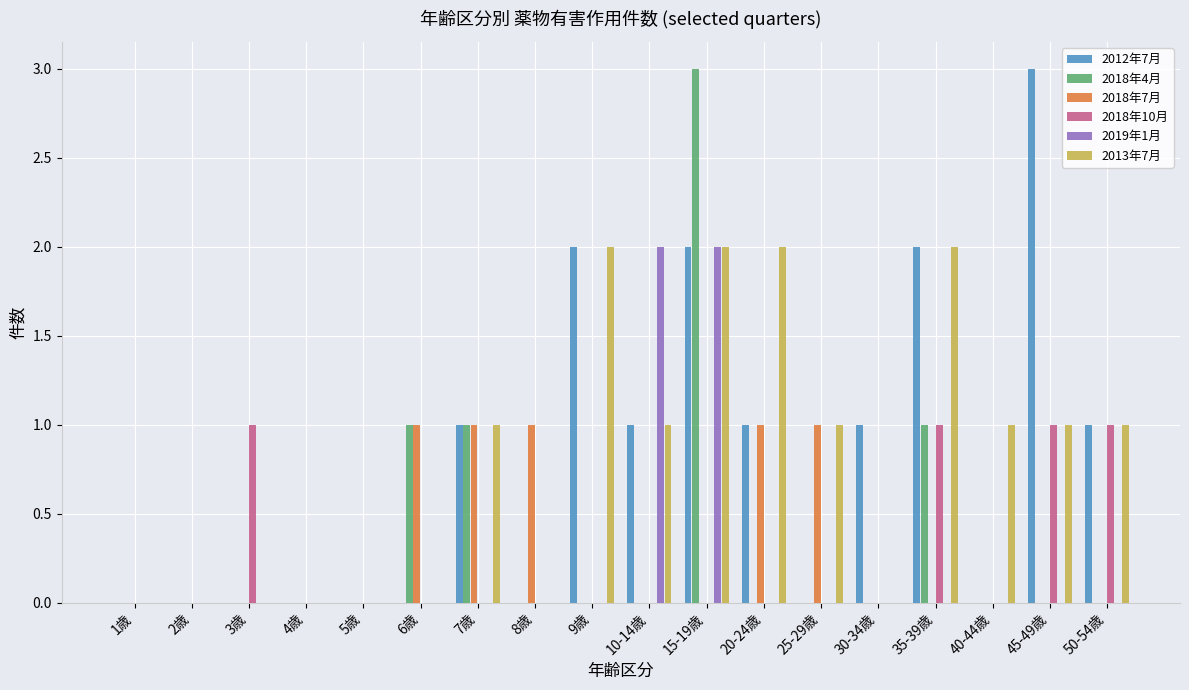

Reading left to right, extract all data points from this chart.

2012年7月: 1歳=0	2歳=0	3歳=0	4歳=0	5歳=0	6歳=0	7歳=1	8歳=0	9歳=2	10-14歳=1	15-19歳=2	20-24歳=1	25-29歳=0	30-34歳=1	35-39歳=2	40-44歳=0	45-49歳=3	50-54歳=1
2018年4月: 1歳=0	2歳=0	3歳=0	4歳=0	5歳=0	6歳=1	7歳=1	8歳=0	9歳=0	10-14歳=0	15-19歳=3	20-24歳=0	25-29歳=0	30-34歳=0	35-39歳=1	40-44歳=0	45-49歳=0	50-54歳=0
2018年7月: 1歳=0	2歳=0	3歳=0	4歳=0	5歳=0	6歳=1	7歳=1	8歳=1	9歳=0	10-14歳=0	15-19歳=0	20-24歳=1	25-29歳=1	30-34歳=0	35-39歳=0	40-44歳=0	45-49歳=0	50-54歳=0
2018年10月: 1歳=0	2歳=0	3歳=1	4歳=0	5歳=0	6歳=0	7歳=0	8歳=0	9歳=0	10-14歳=0	15-19歳=0	20-24歳=0	25-29歳=0	30-34歳=0	35-39歳=1	40-44歳=0	45-49歳=1	50-54歳=1
2019年1月: 1歳=0	2歳=0	3歳=0	4歳=0	5歳=0	6歳=0	7歳=0	8歳=0	9歳=0	10-14歳=2	15-19歳=2	20-24歳=0	25-29歳=0	30-34歳=0	35-39歳=0	40-44歳=0	45-49歳=0	50-54歳=0
2013年7月: 1歳=0	2歳=0	3歳=0	4歳=0	5歳=0	6歳=0	7歳=1	8歳=0	9歳=2	10-14歳=1	15-19歳=2	20-24歳=2	25-29歳=1	30-34歳=0	35-39歳=2	40-44歳=1	45-49歳=1	50-54歳=1